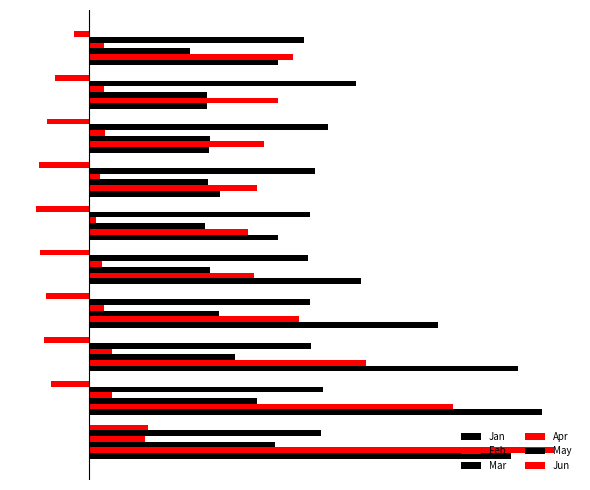

Does the chart contain any negative values?

Yes